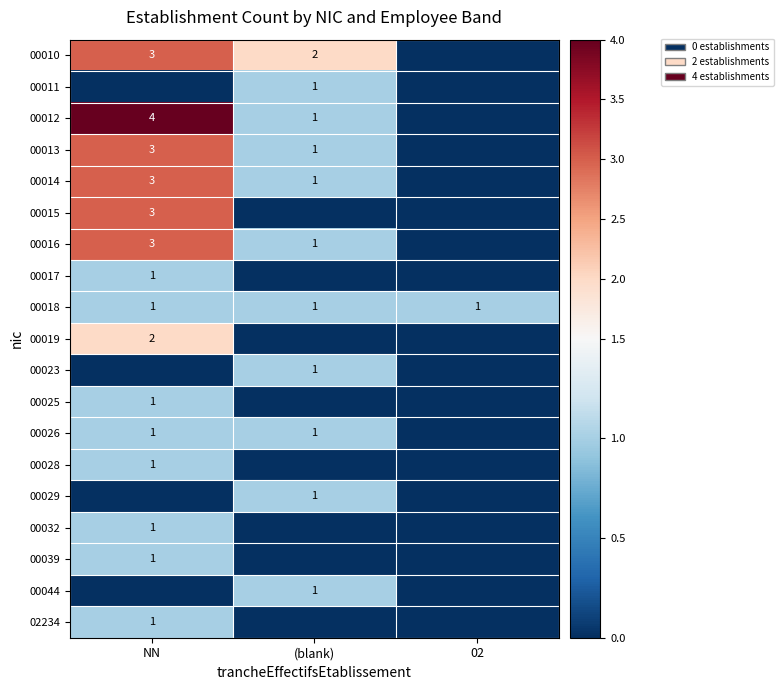

True or false: 00010 has a value of 3 at NN.

True